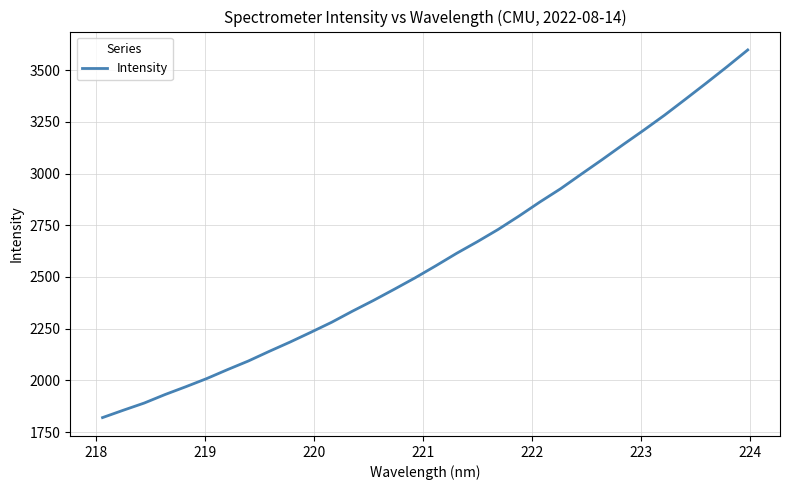

Count the number of values greater than 2553.

16